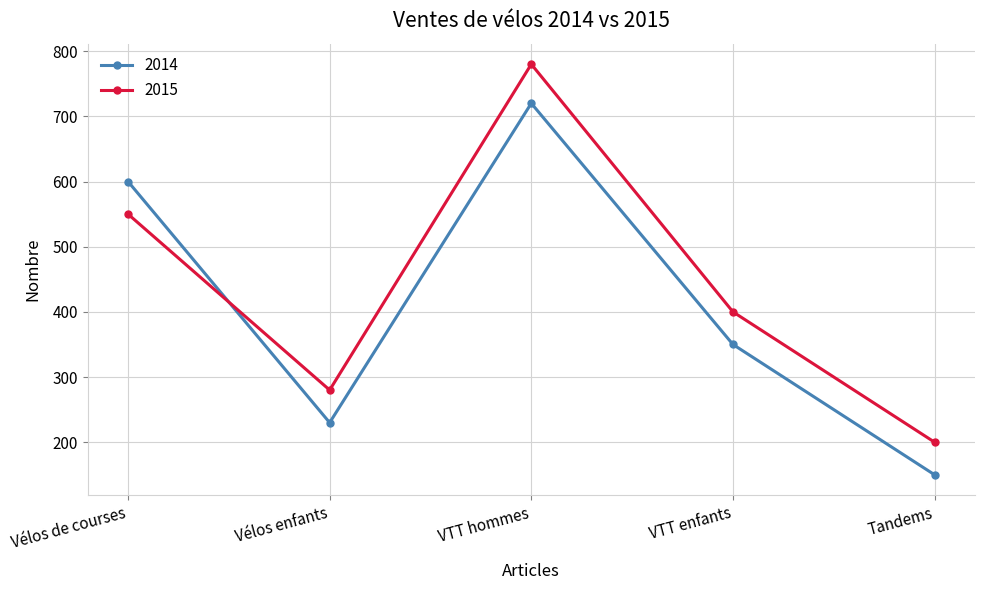

Rank the series by their average value, from lowest to highest.

2014, 2015